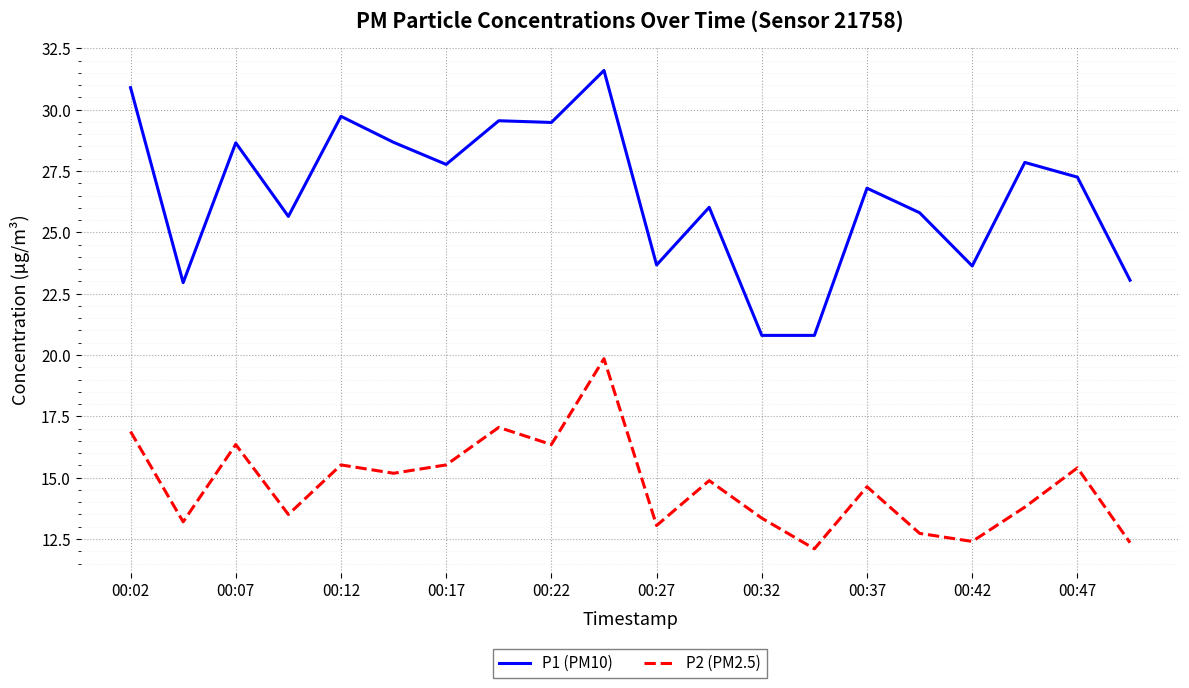

What is the maximum value for P2 (PM2.5)?

19.9